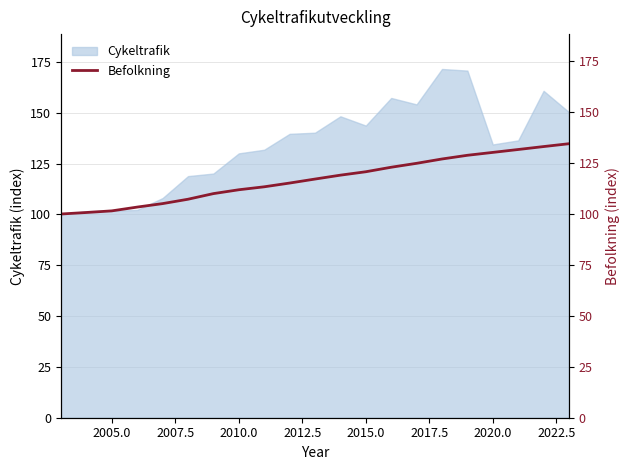

What is the maximum value for Cykeltrafik?

171.6